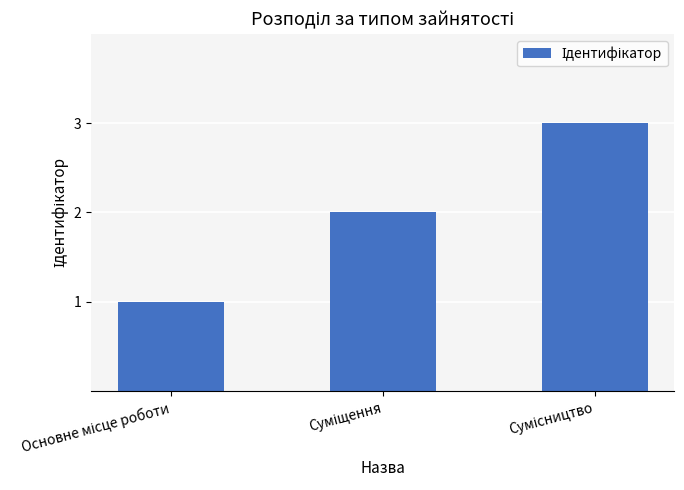

What is the sum of all values?

6